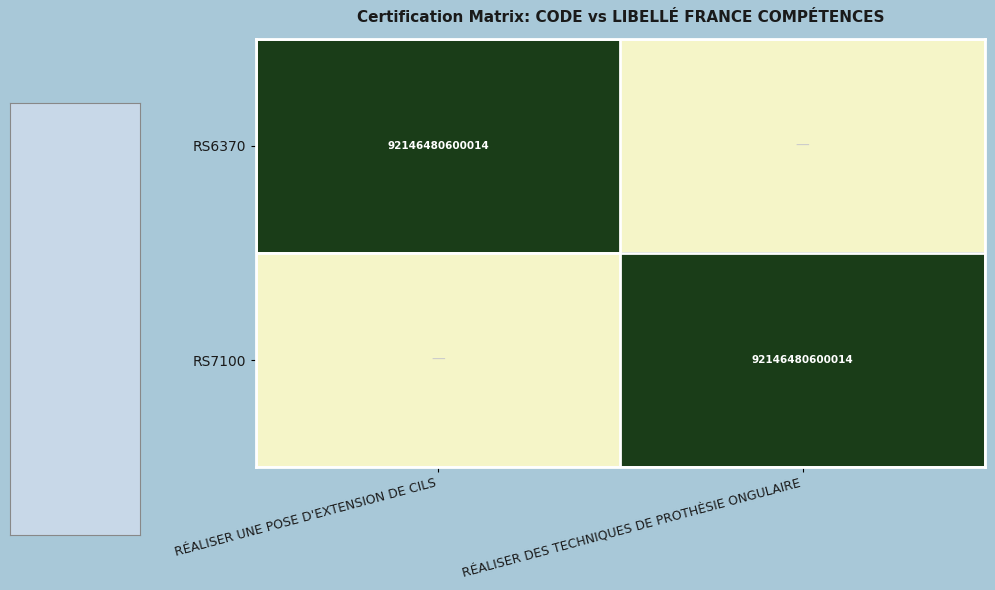

The value of RS7100 at RÉALISER DES TECHNIQUES DE PROTHÈSIE ONGULAIRE is 92146480600014. True or false?

True